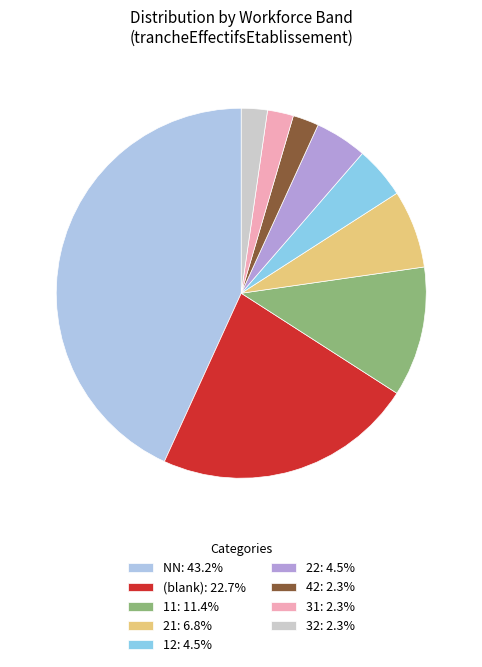

How many segments does this pie chart have?

9